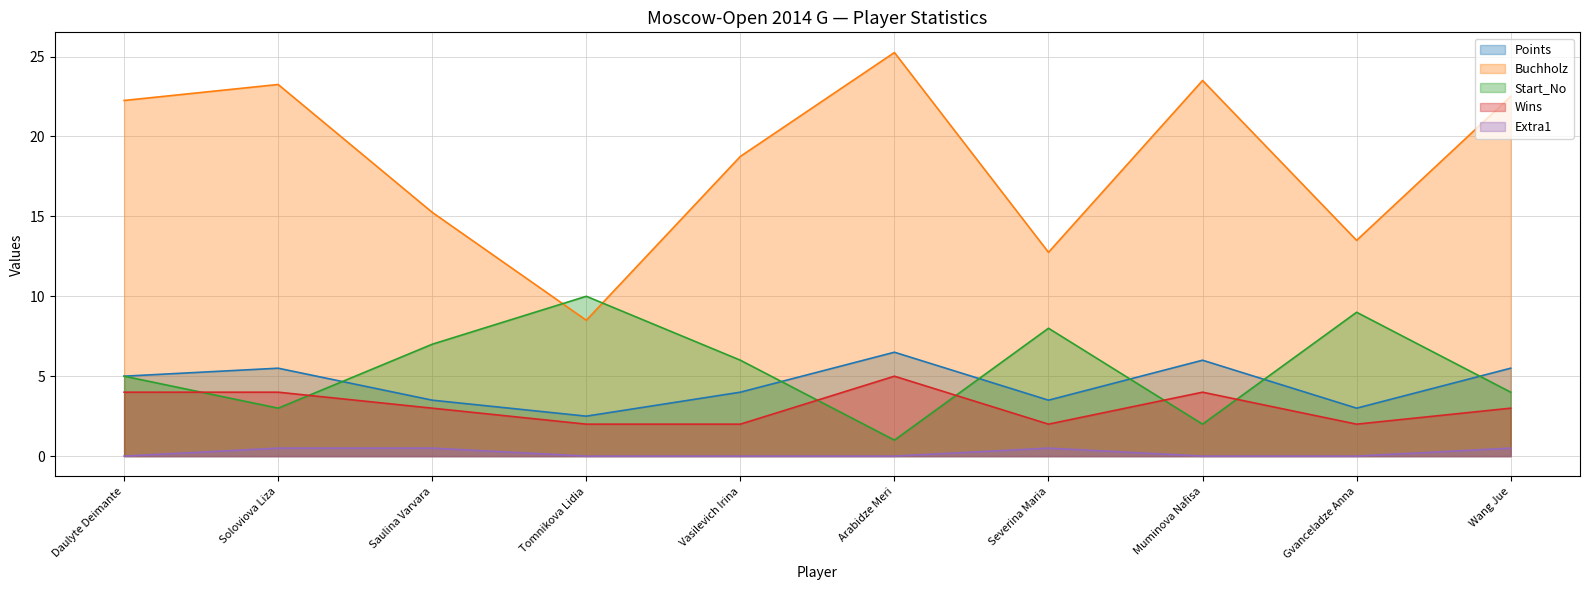

Is it true that Points equals 3.0 at Gvanceladze Anna?

True